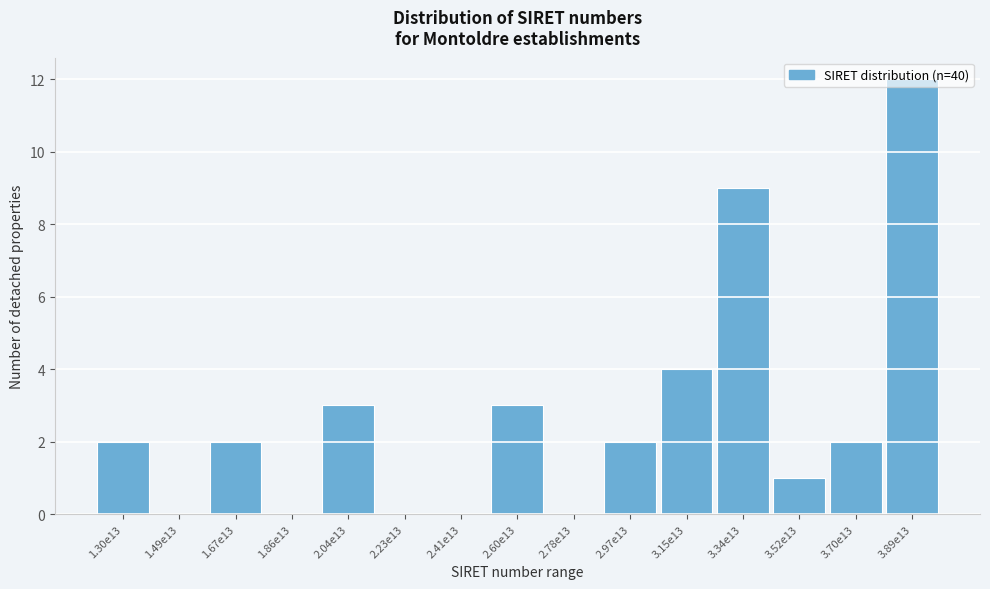

What is the change in value from 1.49e13 to 3.52e13?

+1